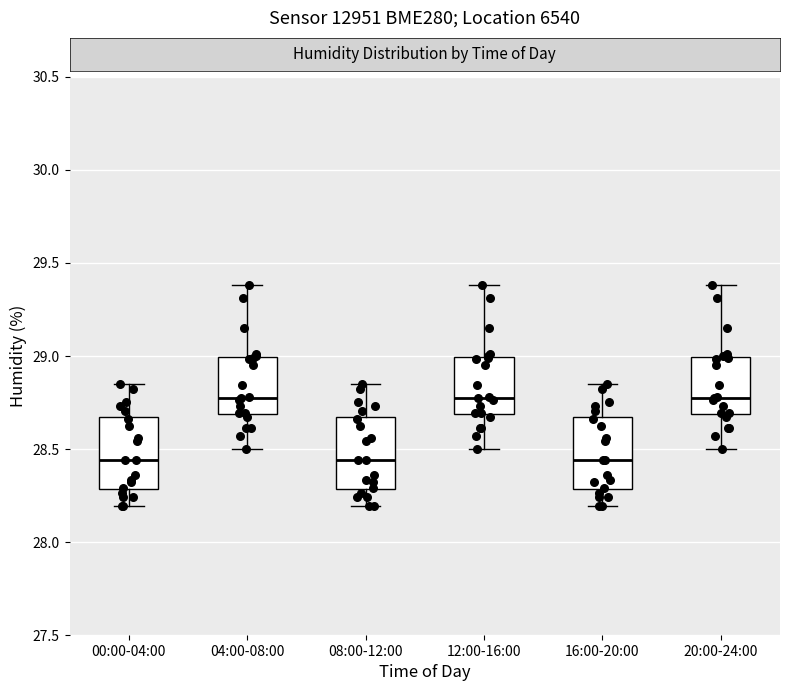

Reading left to right, read every box against the y-axis: the position of its median line, the range the box covers, and the ends of its whiskers. The values are not printed on the chart, so give them approximately, as read against the axis.

00:00-04:00: median 28.45, box 28.30 to 28.65, whiskers 28.20 to 28.85
04:00-08:00: median 28.80, box 28.70 to 29.00, whiskers 28.50 to 29.40
08:00-12:00: median 28.45, box 28.30 to 28.65, whiskers 28.20 to 28.85
12:00-16:00: median 28.80, box 28.70 to 29.00, whiskers 28.50 to 29.40
16:00-20:00: median 28.45, box 28.30 to 28.65, whiskers 28.20 to 28.85
20:00-24:00: median 28.80, box 28.70 to 29.00, whiskers 28.50 to 29.40